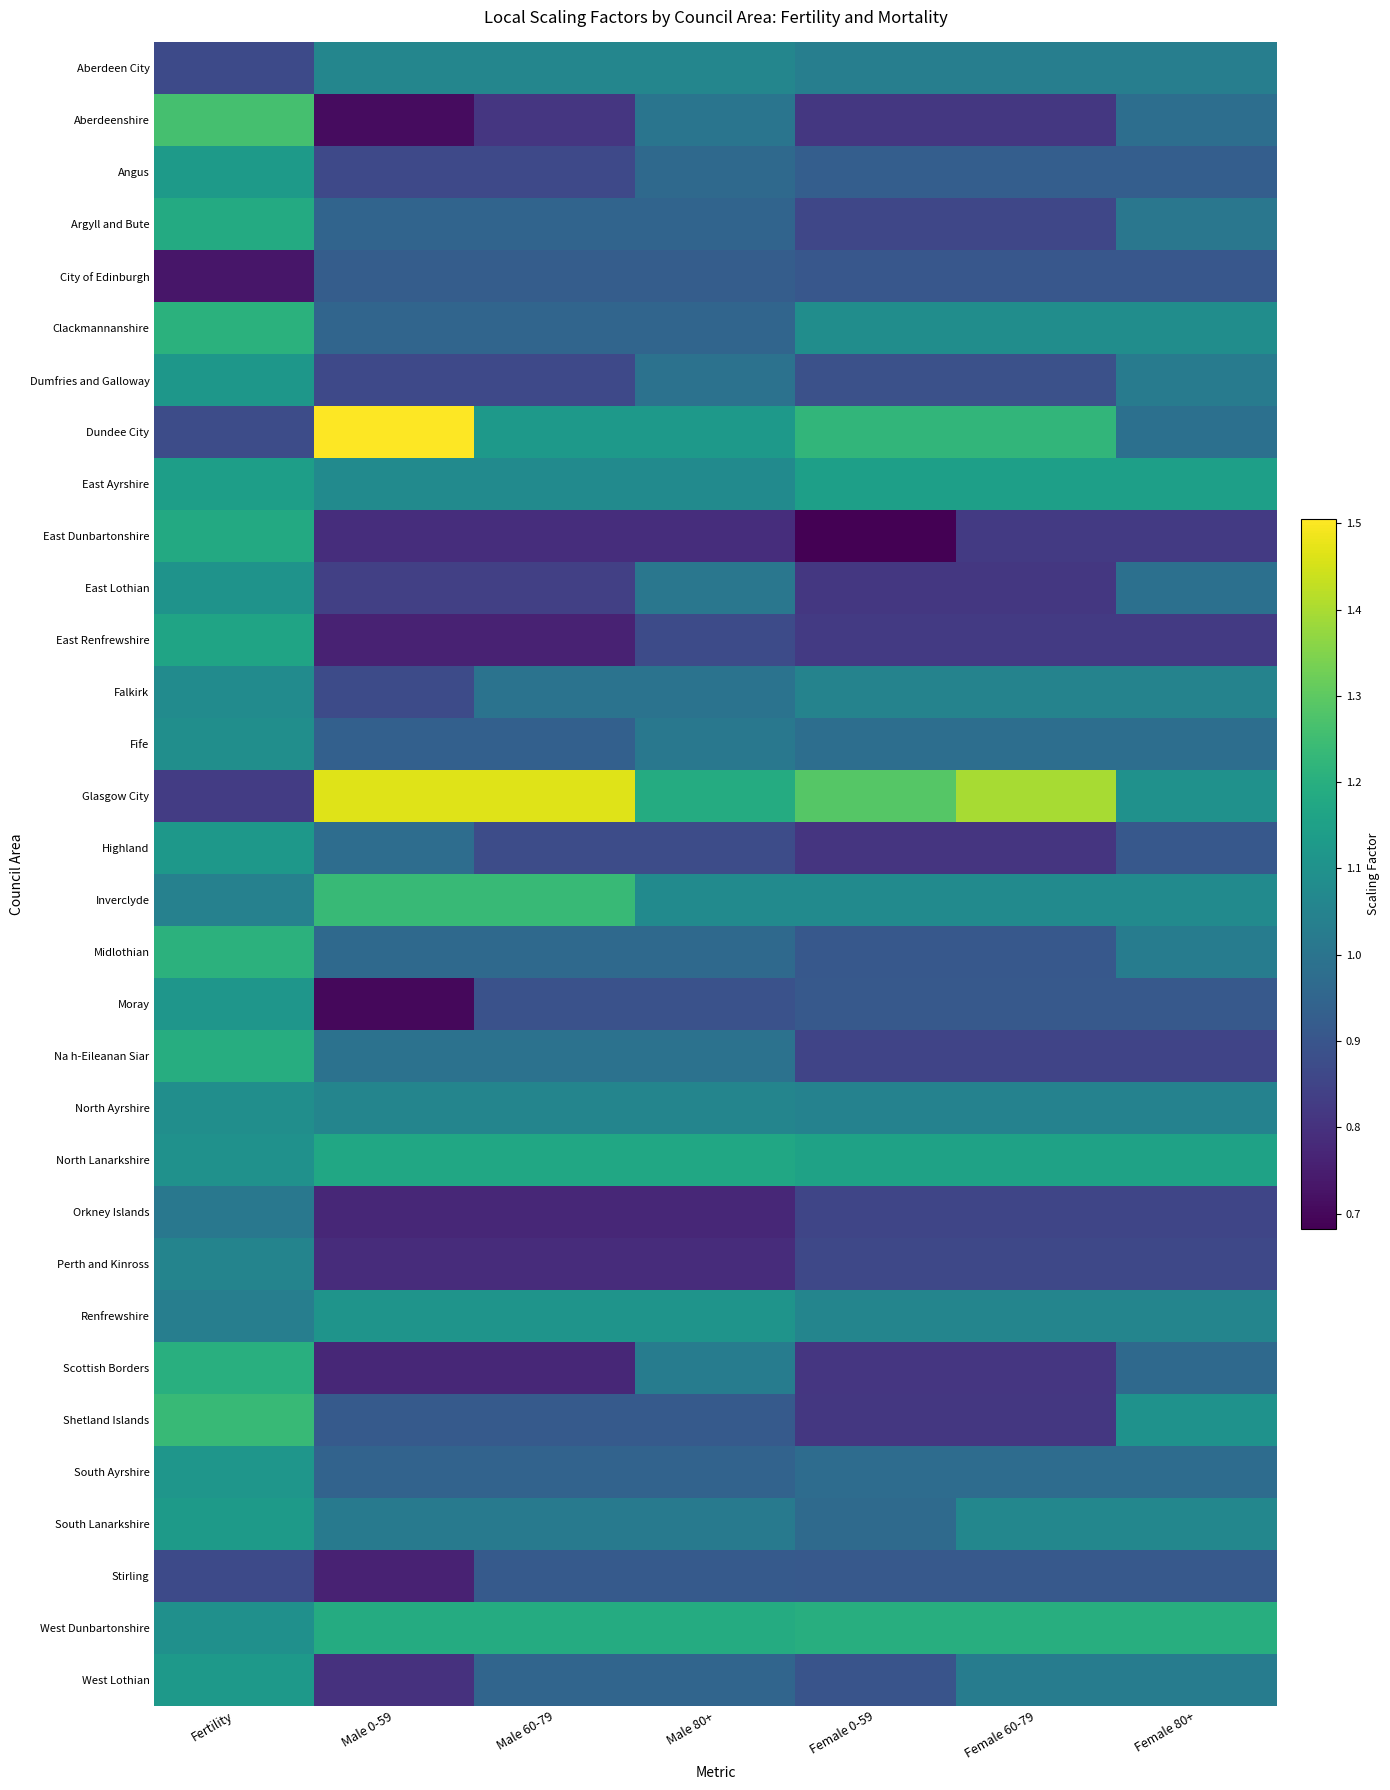

At Male 60-79, list the series in order from largest to smallest.

Glasgow City, Inverclyde, West Dunbartonshire, North Lanarkshire, Dundee City, Renfrewshire, East Ayrshire, Aberdeen City, North Ayrshire, South Lanarkshire, Falkirk, Na h-Eileanan Siar, Midlothian, West Lothian, Clackmannanshire, Argyll and Bute, South Ayrshire, Fife, City of Edinburgh, Shetland Islands, Stirling, Moray, Highland, Angus, Dumfries and Galloway, East Lothian, Aberdeenshire, East Dunbartonshire, Perth and Kinross, Orkney Islands, Scottish Borders, East Renfrewshire